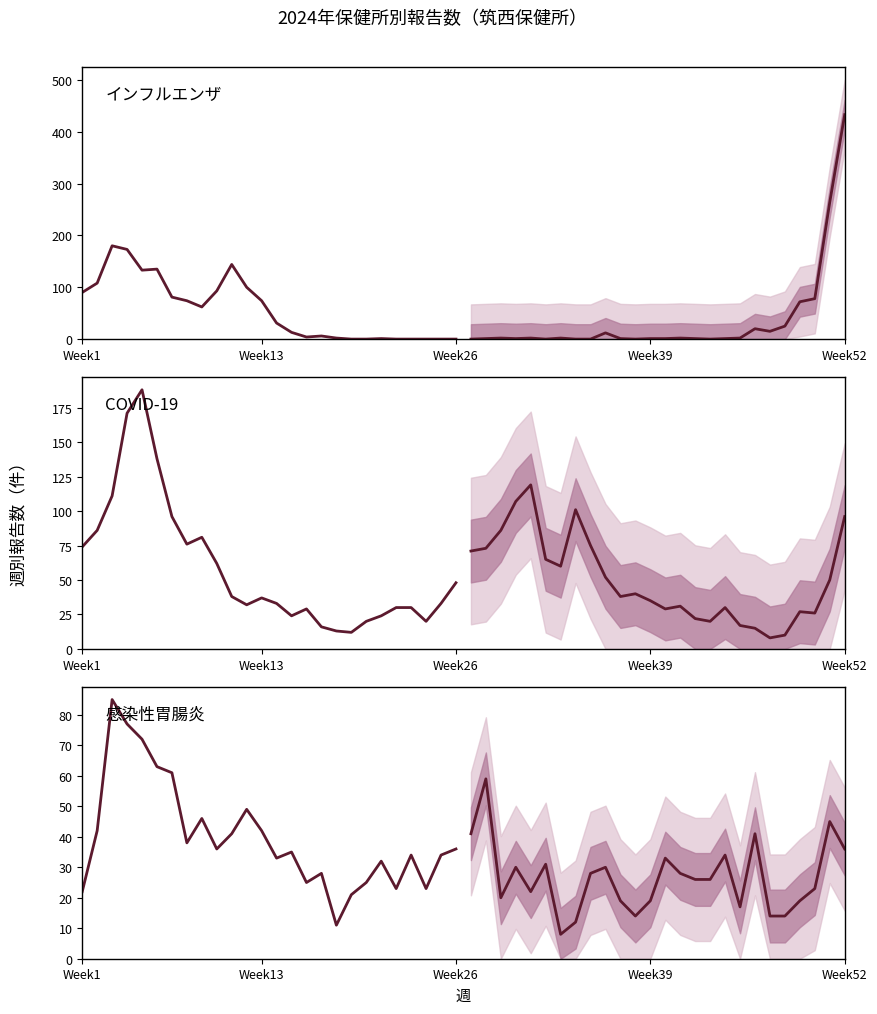

Which series has the largest total across all categories?

COVID-19